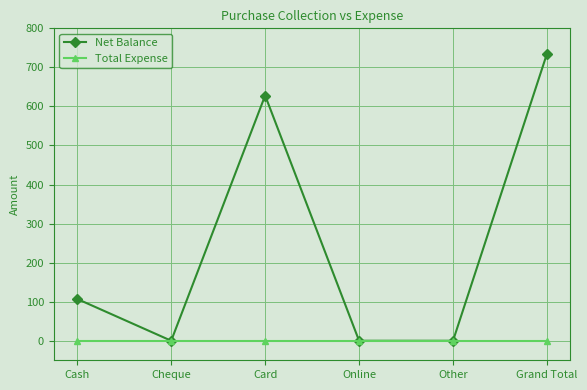

Rank the series by their average value, from highest to lowest.

Net Balance, Total Expense